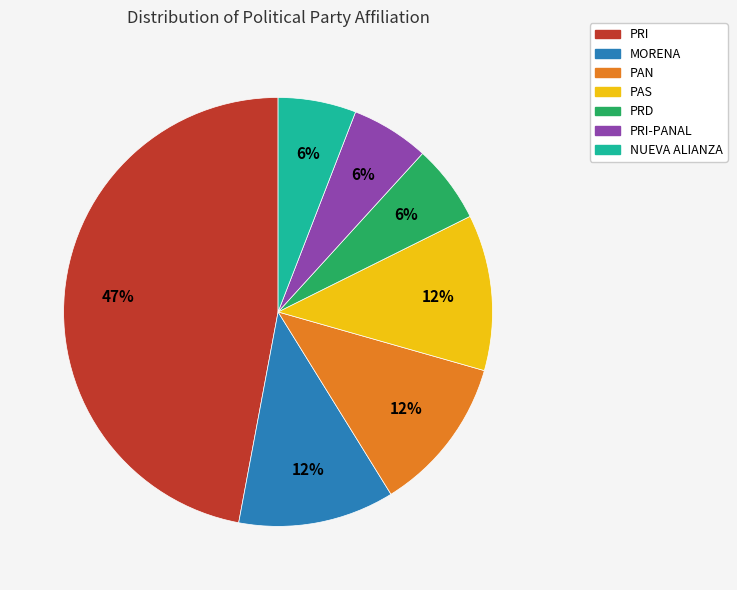

Count the number of slices in the pie.

7